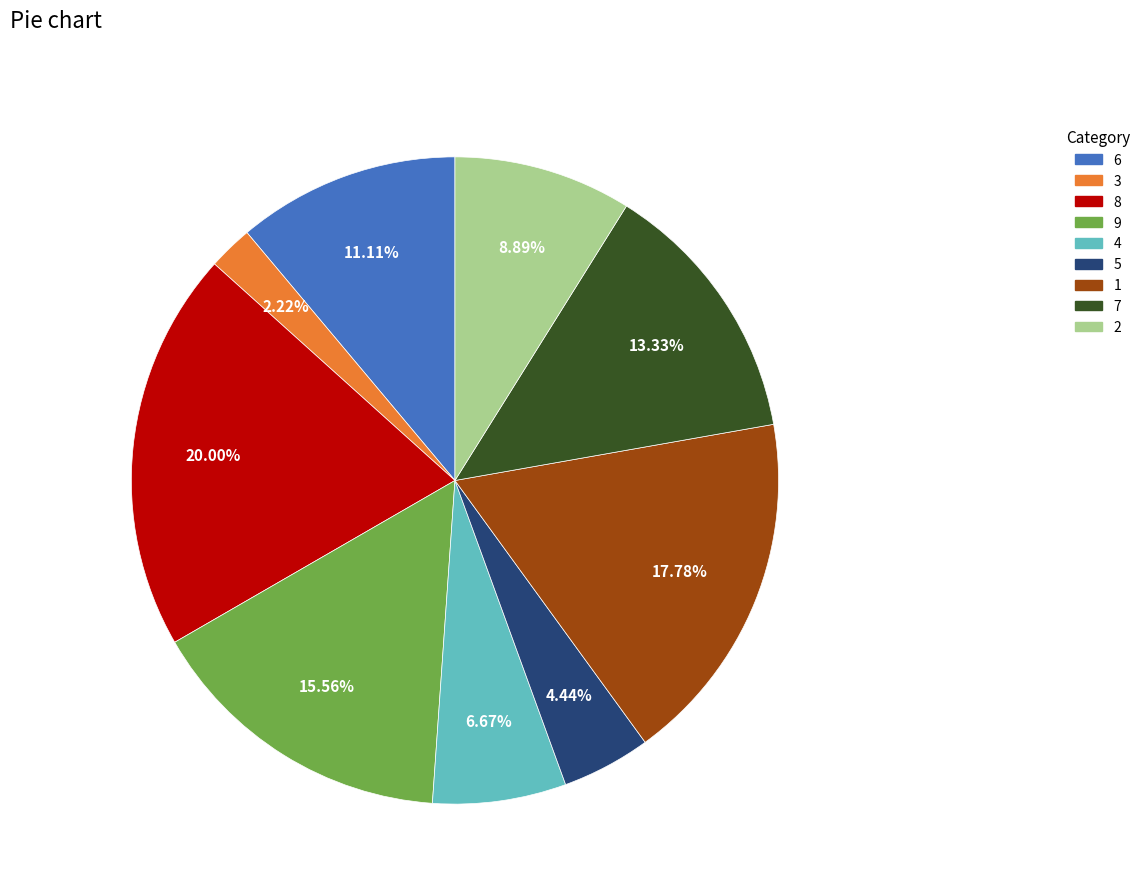

How many slices are in this pie chart?

9